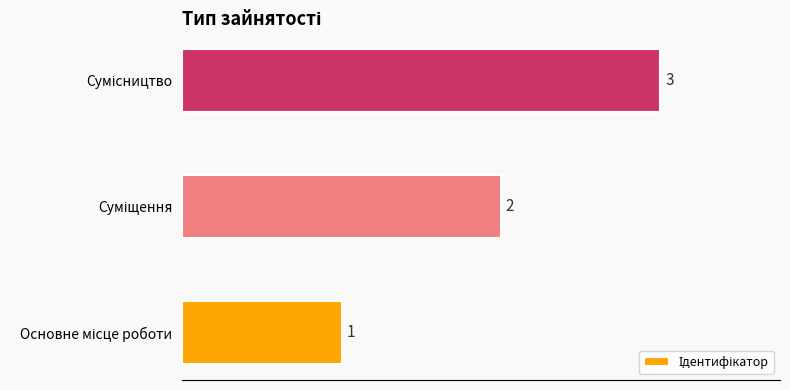

What is the difference between the second highest and minimum values?

1